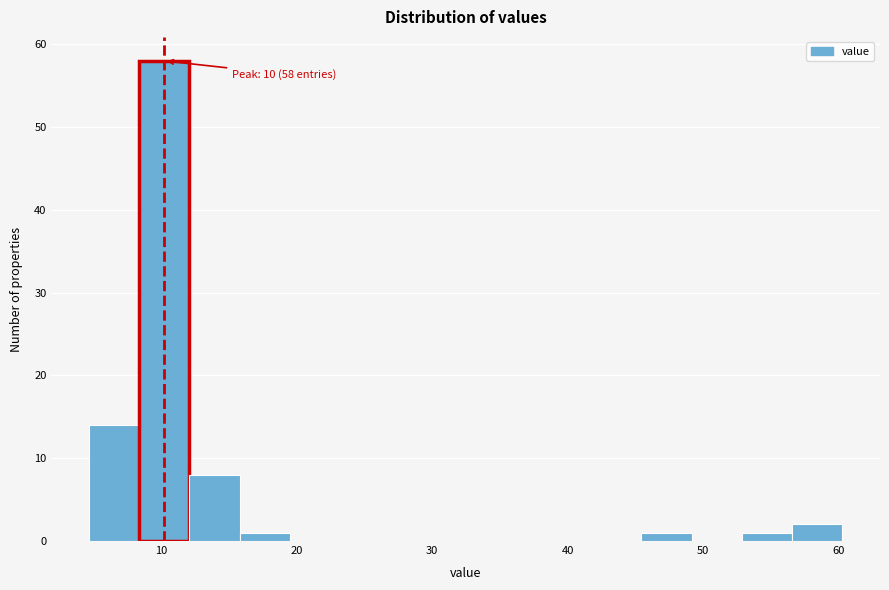

Read against the x-axis, roughly where is the centre of the tallest bar?

10